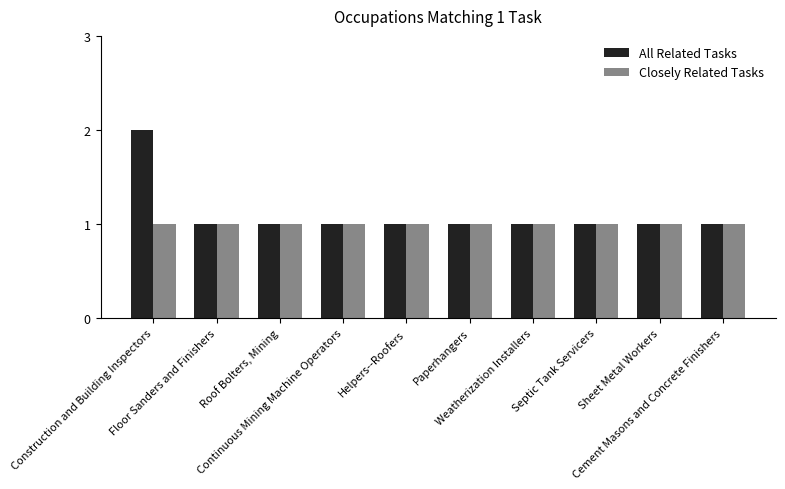

List the series in order of their peak value, highest first.

All Related Tasks, Closely Related Tasks